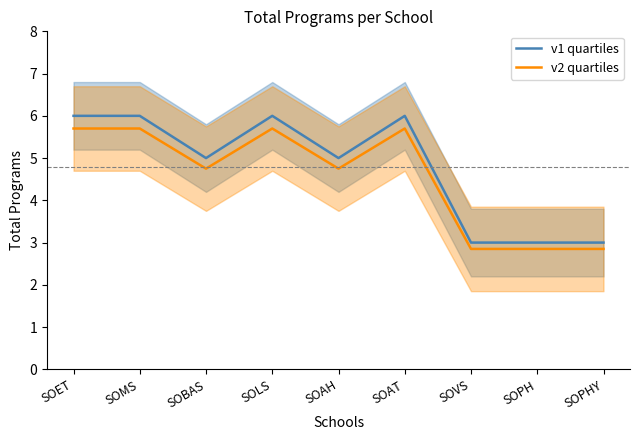

Which label corresponds to the smallest value in the chart?

SOVS